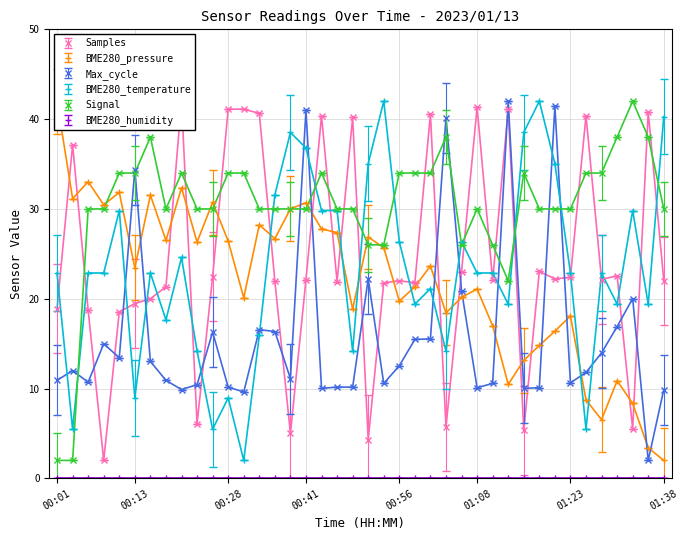

Which series has the largest total across all categories?

Signal